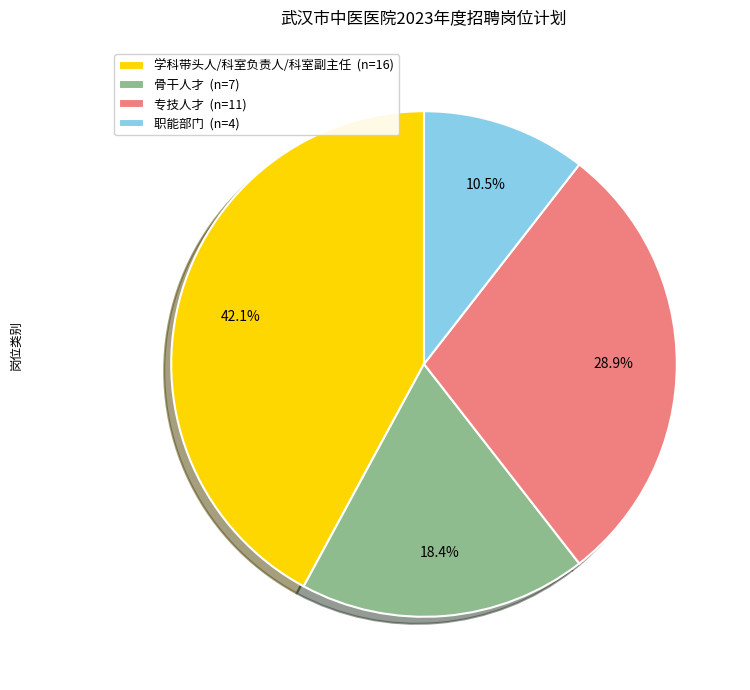

Is there a majority slice in this chart?

No